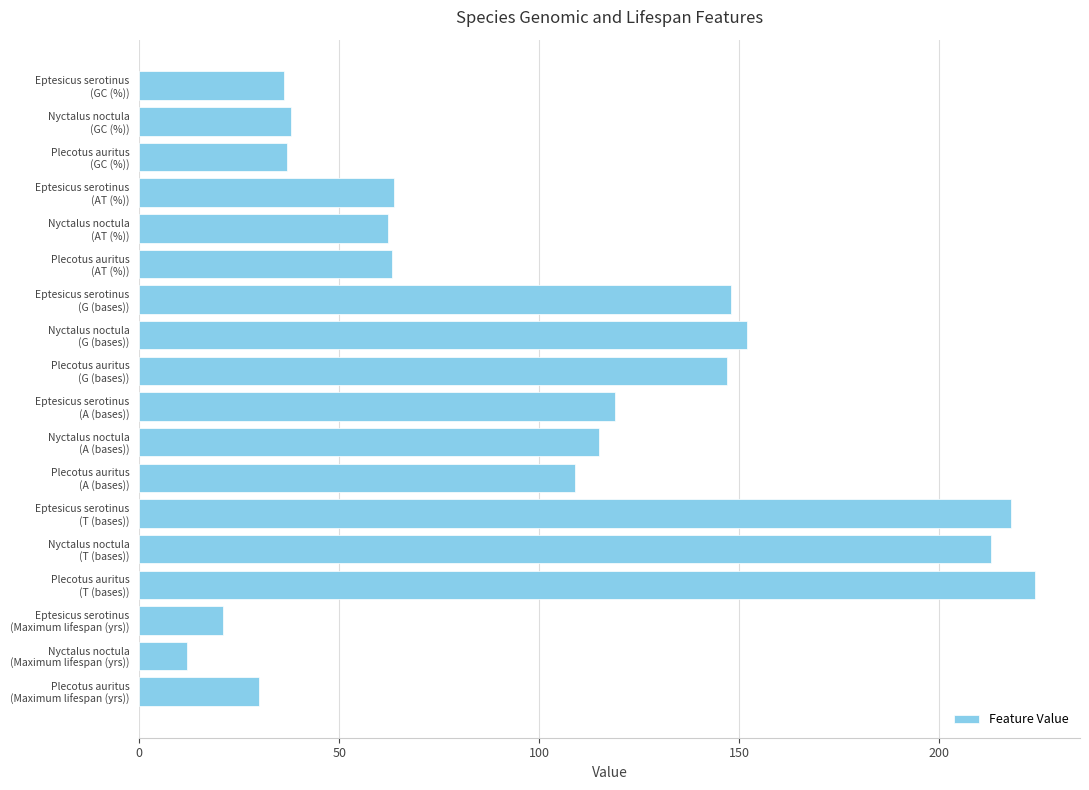

Are the bars grouped side by side (vs. stacked)?

No